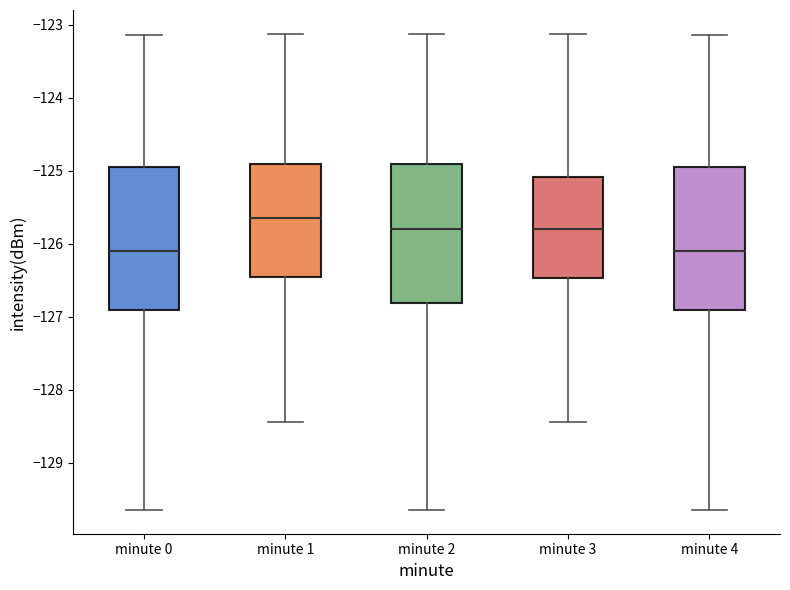

Reading left to right, read every box against the y-axis: the position of its median line, the range the box covers, and the ends of its whiskers. The values are not printed on the chart, so give them approximately, as read against the axis.

minute 0: median -126.1, box -126.9 to -125.0, whiskers -129.6 to -123.1
minute 1: median -125.6, box -126.5 to -124.9, whiskers -128.4 to -123.1
minute 2: median -125.8, box -126.8 to -124.9, whiskers -129.6 to -123.1
minute 3: median -125.8, box -126.5 to -125.1, whiskers -128.4 to -123.1
minute 4: median -126.1, box -126.9 to -125.0, whiskers -129.6 to -123.1